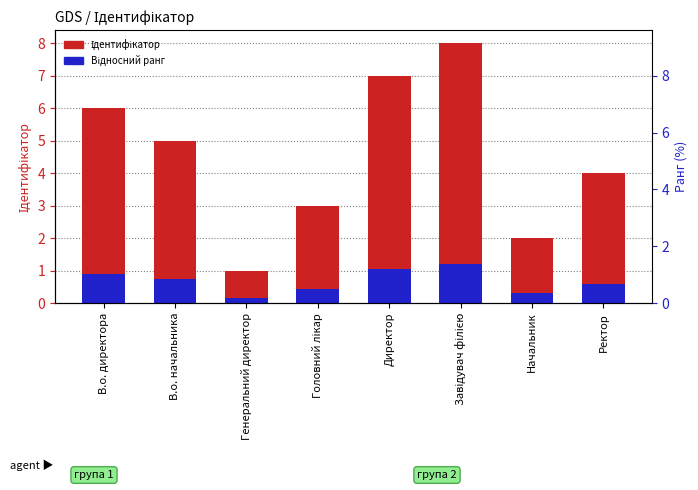

What is the highest value of the Відносний ранг series?

1.2